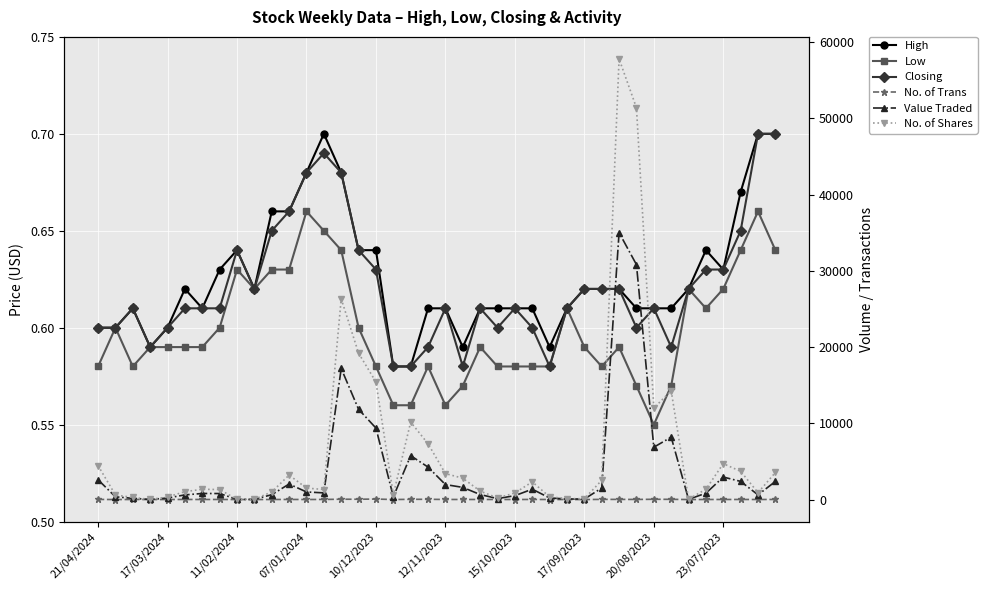

Which series has the widest spread of values?

No. of Shares